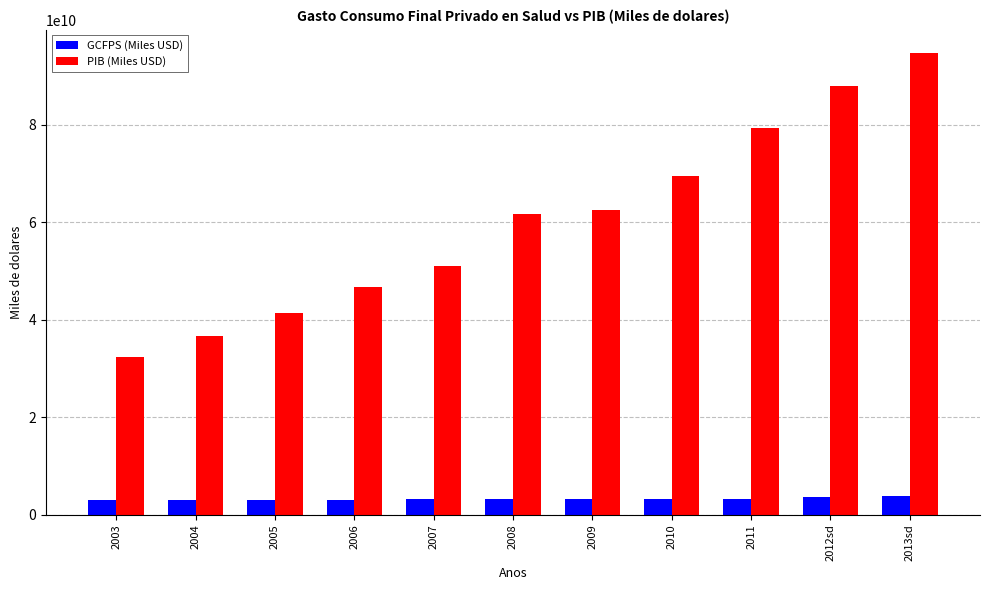

Between 2010 and 2013sd, which series saw the biggest shift?

PIB (Miles USD)